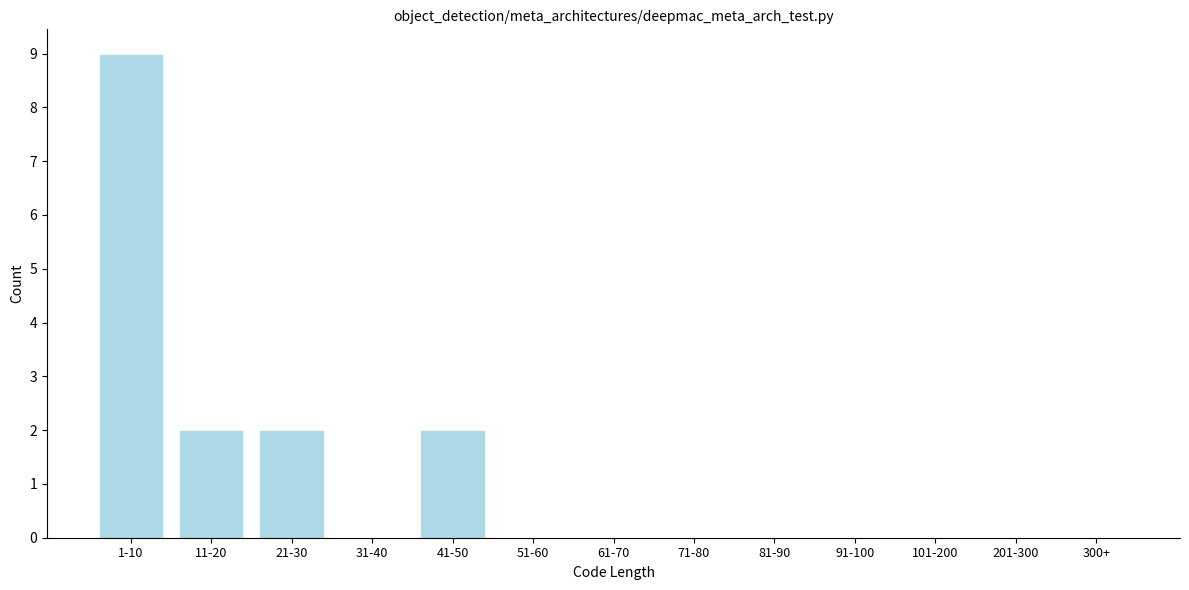

Reading left to right, what are all the values shown in this chart?

1-10=9	11-20=2	21-30=2	31-40=0	41-50=2	51-60=0	61-70=0	71-80=0	81-90=0	91-100=0	101-200=0	201-300=0	300+=0